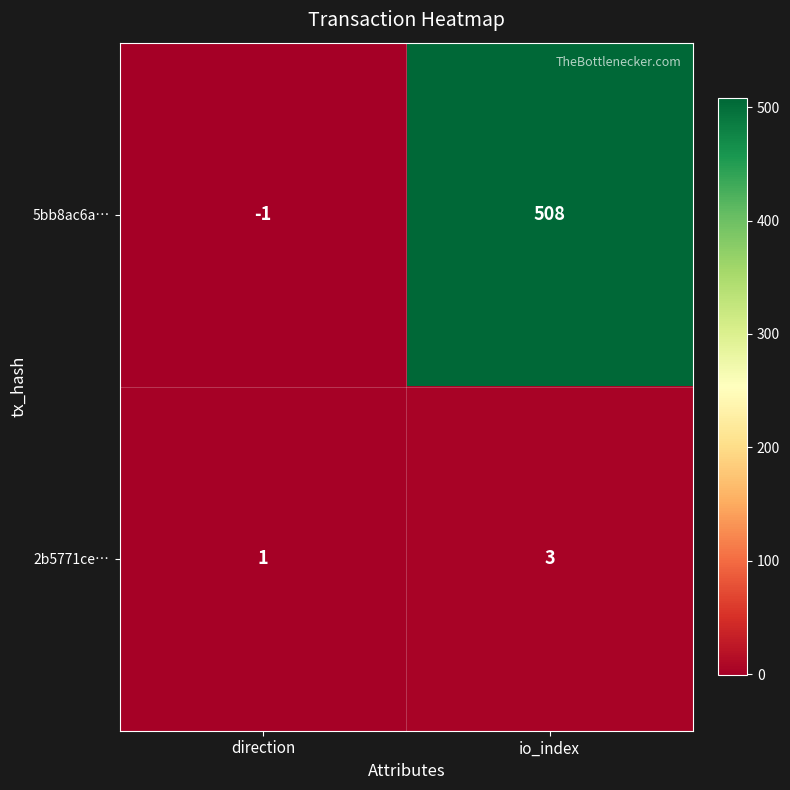

Reading left to right, list all the values displayed in this chart.

5bb8ac6a…: -1	508
2b5771ce…: 1	3